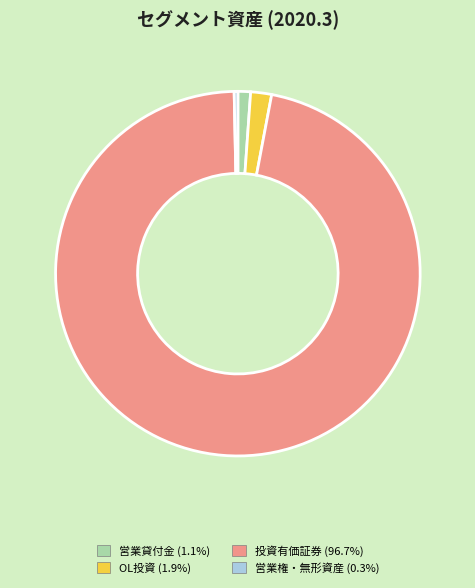

Is there any slice that represents more than half of the pie?

Yes